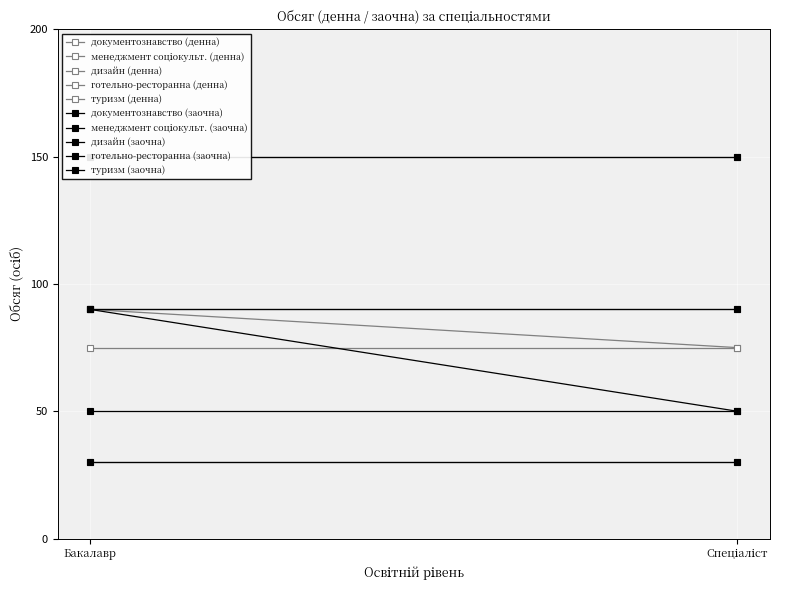

At which label does документознавство (денна) reach its minimum?

Бакалавр